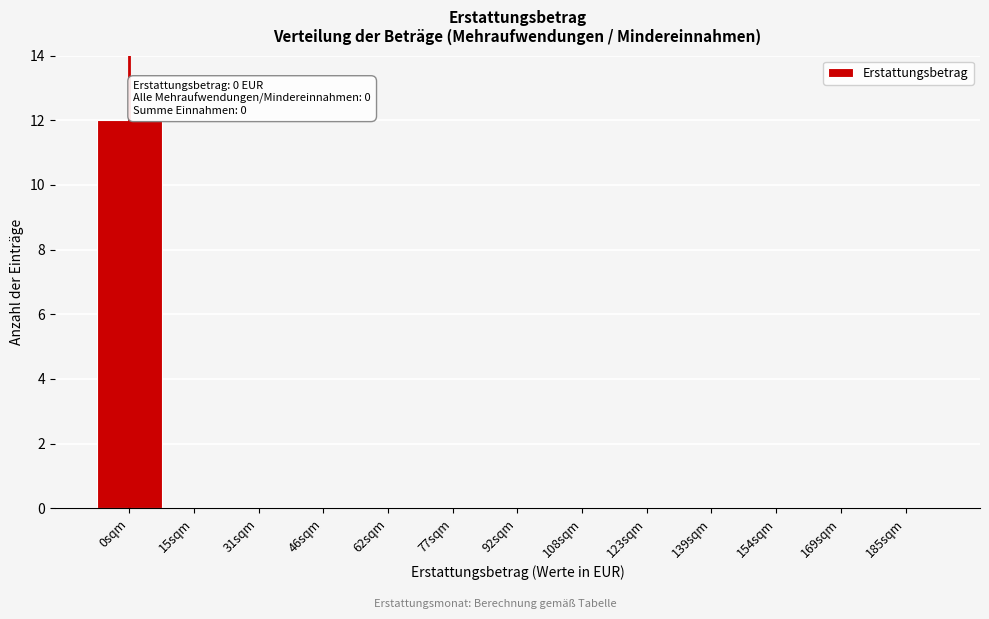

Reading left to right, transcribe all the data shown in this chart.

0sqm=12	15sqm=0	31sqm=0	46sqm=0	62sqm=0	77sqm=0	92sqm=0	108sqm=0	123sqm=0	139sqm=0	154sqm=0	169sqm=0	185sqm=0